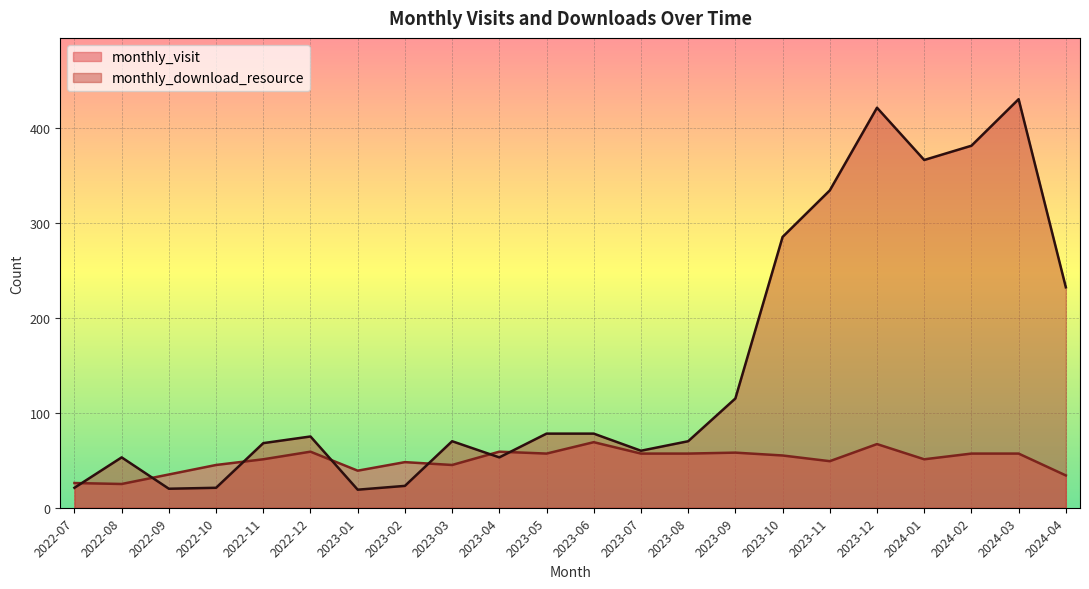

What is the label of the 7th point from the left?

2023-01